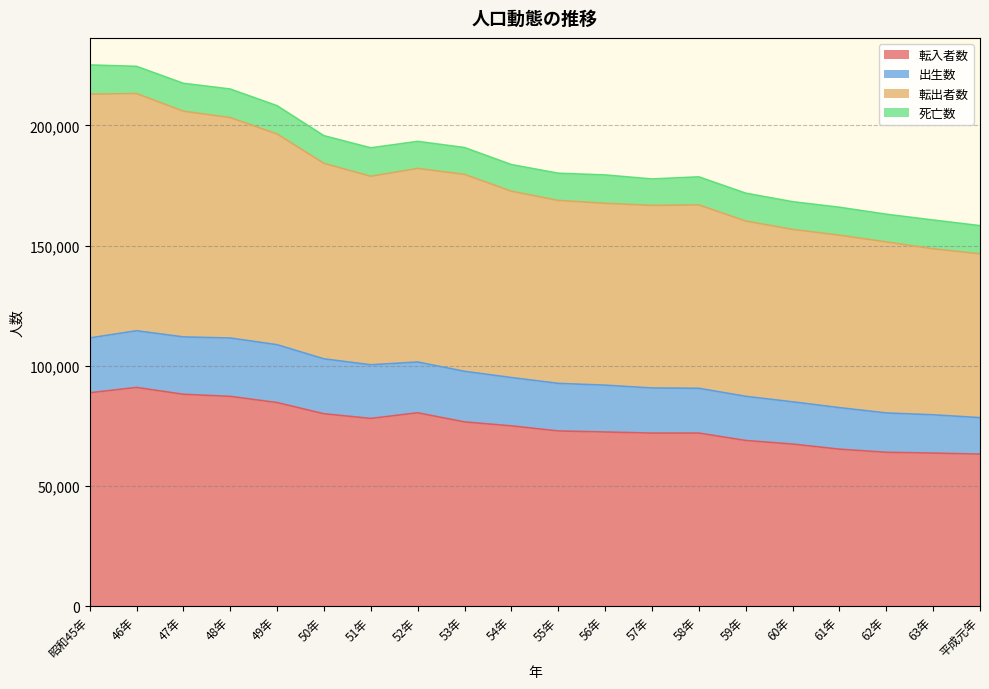

At which label is 転出者数 closest to 191752?

53年